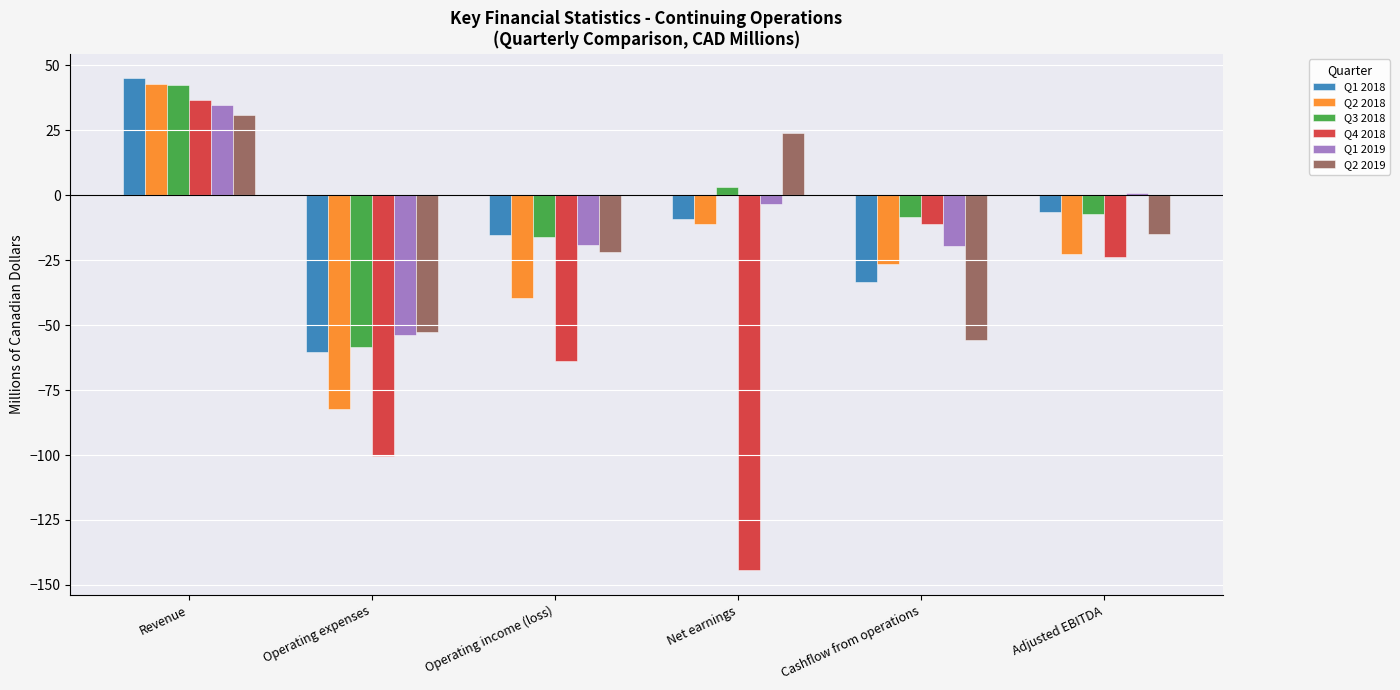

Which series has the largest range (max minus min)?

Q4 2018